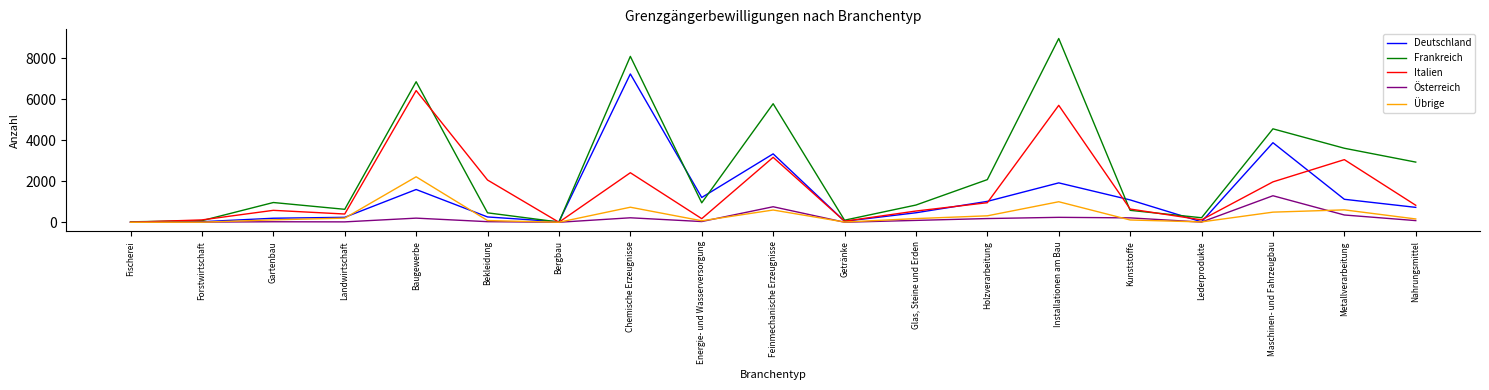

Is the value of Frankreich at Bekleidung greater than the value of Österreich at Installationen am Bau?

Yes